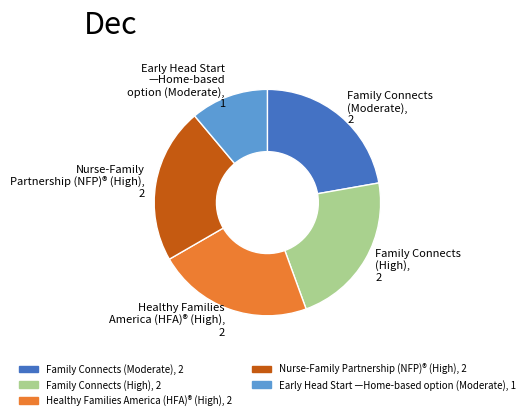

The Family Connects (Moderate) slice represents 16% of the pie. True or false?

False